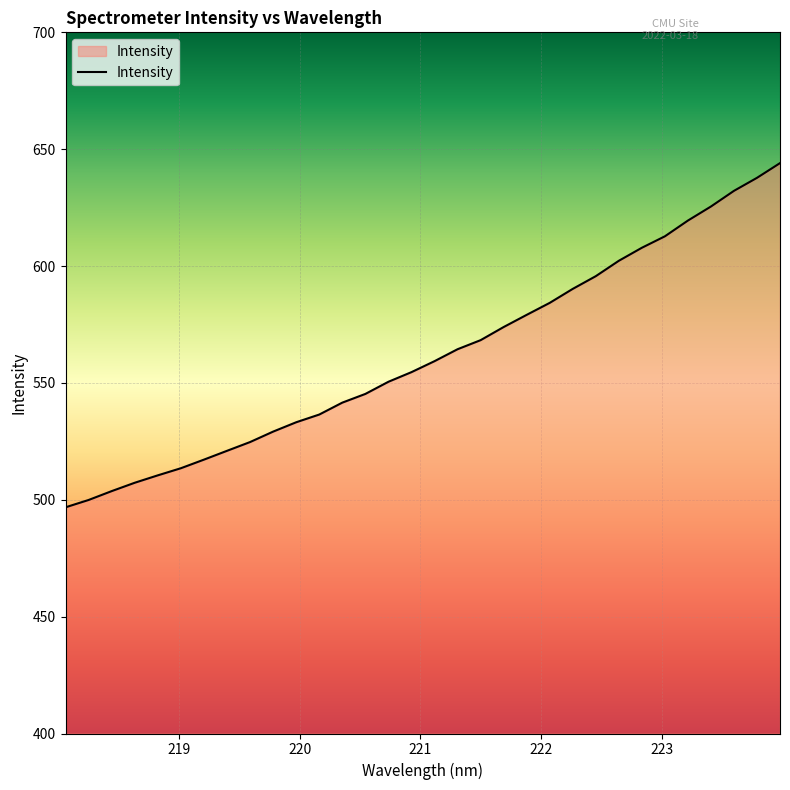

What is the greatest value displayed?

644.0